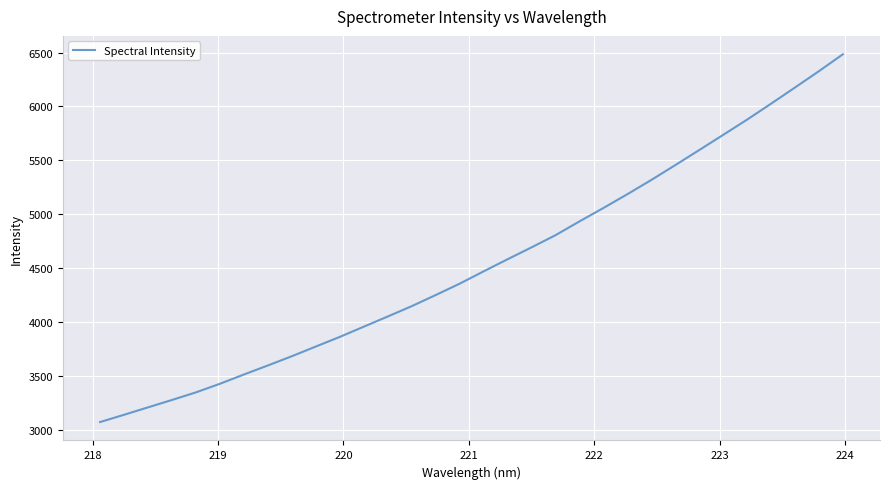

What is the difference between the maximum and minimum values?

3413.9